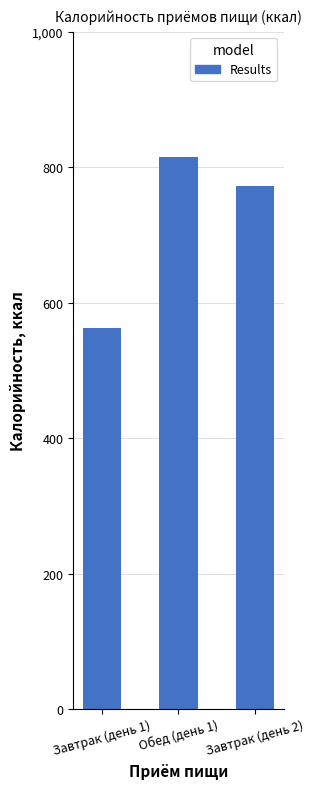

What is the difference between the values at Завтрак (день 2) and Завтрак (день 1)?

209.7